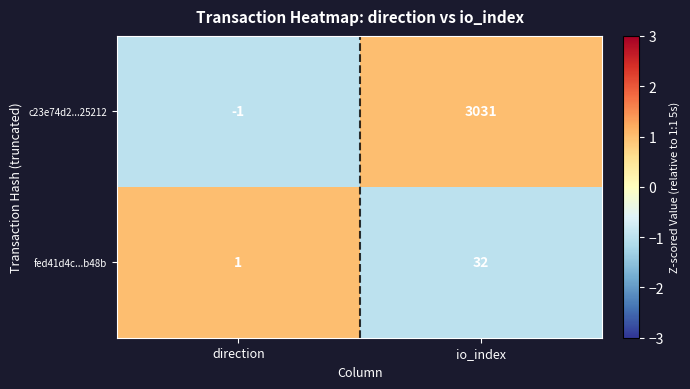

Reading right to left, list all the values displayed in this chart.

c23e74d2...25212: io_index=3031	direction=-1
fed41d4c...b48b: io_index=32	direction=1